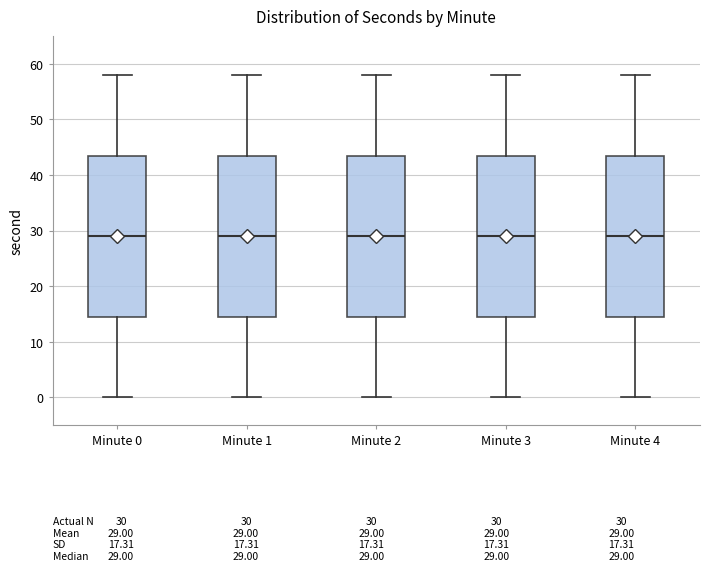

Reading left to right, transcribe this box plot: for each box, give where its median line is, the range the box spans, and where its two whiskers end, as read against the y-axis. The values are not printed on the chart, so give them approximately, as read against the axis.

Minute 0: median 29, box 15 to 44, whiskers 0 to 58
Minute 1: median 29, box 15 to 44, whiskers 0 to 58
Minute 2: median 29, box 15 to 44, whiskers 0 to 58
Minute 3: median 29, box 15 to 44, whiskers 0 to 58
Minute 4: median 29, box 15 to 44, whiskers 0 to 58